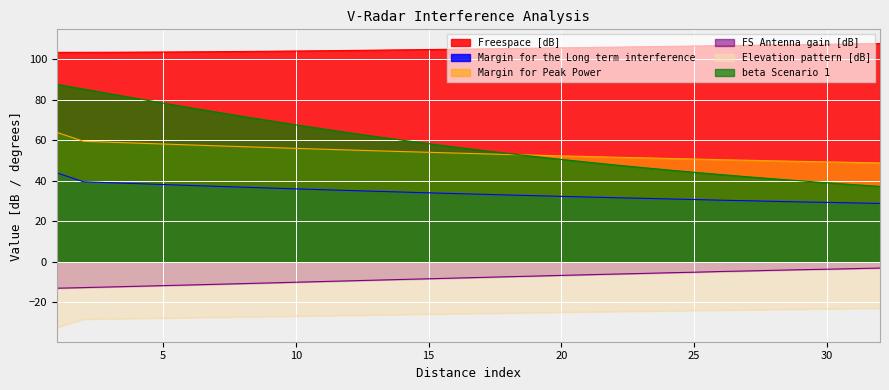

Reading left to right, extract all data points from this chart.

Freespace [dB]: 103.4	103.4	103.5	103.5	103.6	103.6	103.7	103.8	103.9	104.1	104.2	104.3	104.5	104.6	104.8	105.0	105.1	105.3	105.5	105.6	105.8	106.0	106.2	106.3	106.5	106.7	106.9	107.1	107.2	107.4	107.6	107.8
Margin for the Long term interference: 43.9	39.5	39.0	38.6	38.1	37.7	37.3	36.8	36.4	36.0	35.6	35.2	34.8	34.4	34.1	33.7	33.3	33.0	32.6	32.3	32.0	31.6	31.4	31.0	30.7	30.4	30.1	29.8	29.6	29.3	29.1	28.8
Margin for Peak Power: 63.9	59.5	59.0	58.6	58.1	57.7	57.3	56.8	56.4	56.0	55.6	55.2	54.8	54.4	54.1	53.7	53.3	53.0	52.6	52.3	52.0	51.6	51.4	51.0	50.7	50.4	50.1	49.8	49.6	49.3	49.1	48.8
FS Antenna gain [dB]: -13.1	-12.8	-12.4	-12.1	-11.8	-11.5	-11.1	-10.8	-10.5	-10.1	-9.8	-9.4	-9.1	-8.7	-8.4	-8.1	-7.7	-7.4	-7.1	-6.7	-6.4	-6.1	-5.8	-5.4	-5.2	-4.8	-4.5	-4.2	-3.9	-3.7	-3.4	-3.1
Elevation pattern [dB]: -32.5	-28.3	-28.2	-28.0	-27.8	-27.6	-27.4	-27.2	-27.0	-26.8	-26.6	-26.4	-26.3	-26.1	-25.9	-25.7	-25.5	-25.3	-25.1	-24.9	-24.8	-24.6	-24.4	-24.2	-24.1	-23.9	-23.7	-23.6	-23.4	-23.2	-23.1	-22.9
beta Scenario 1: 87.6	85.3	83.0	80.7	78.4	76.1	73.9	71.8	69.7	67.6	65.6	63.7	61.9	60.1	58.3	56.6	55.0	53.5	52.0	50.5	49.2	47.8	46.6	45.4	44.2	43.1	42.0	41.0	40.0	39.0	38.1	37.2